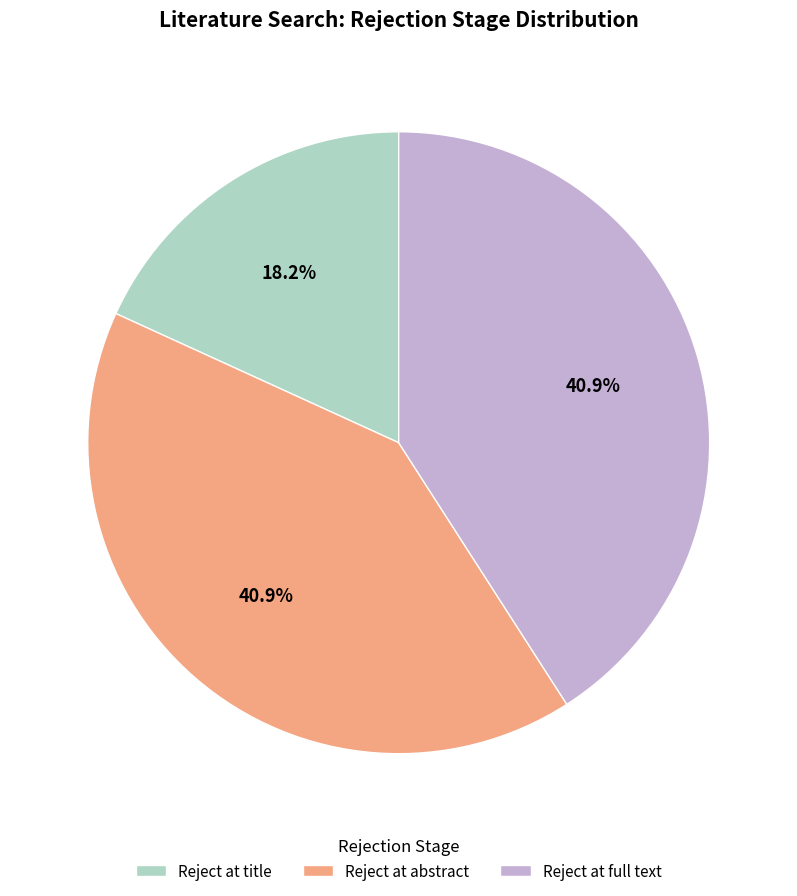

What portion of the pie excludes Reject at title?

81.8%